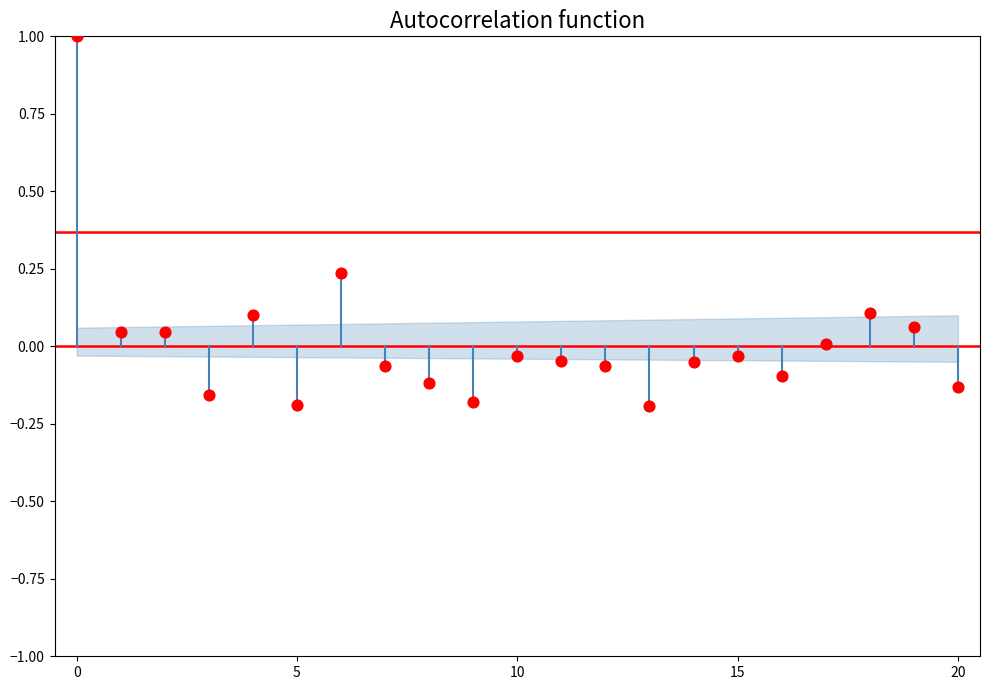

How many points are shown in the scatter plot?

21